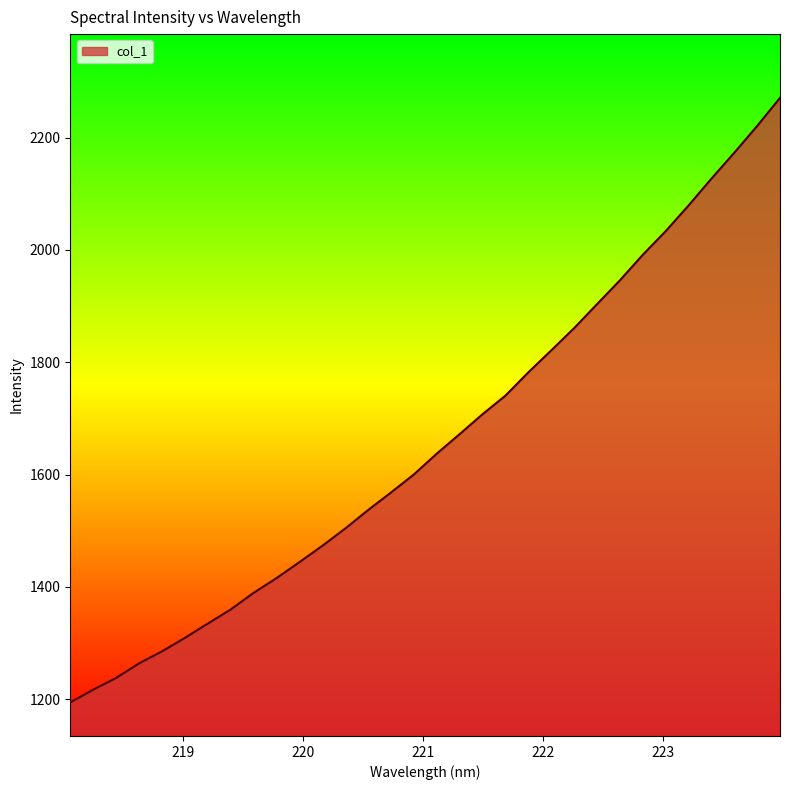

What is the minimum value shown in the chart?

1194.5